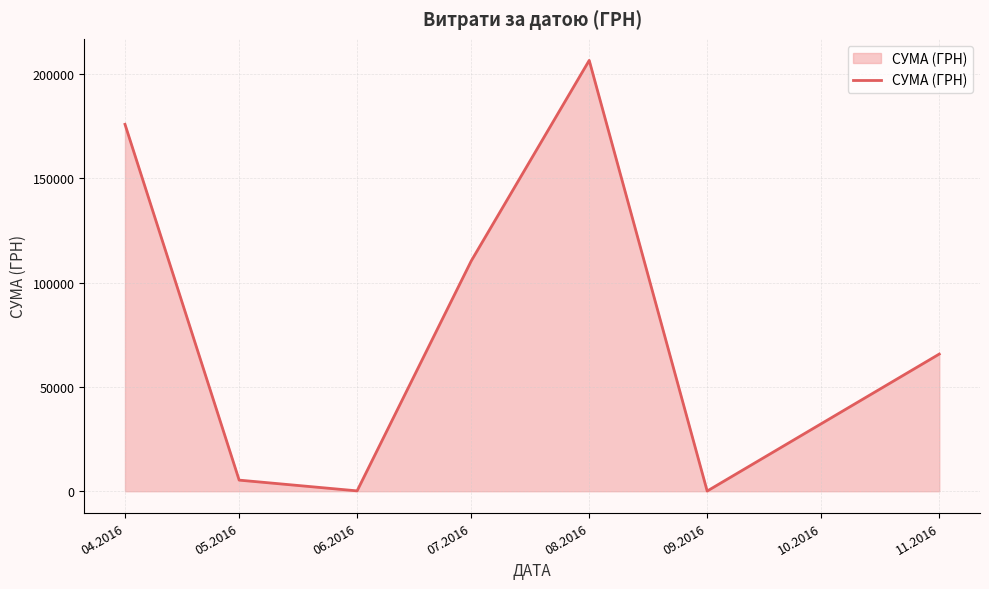

At which category does the data reach its first local peak?

08.2016